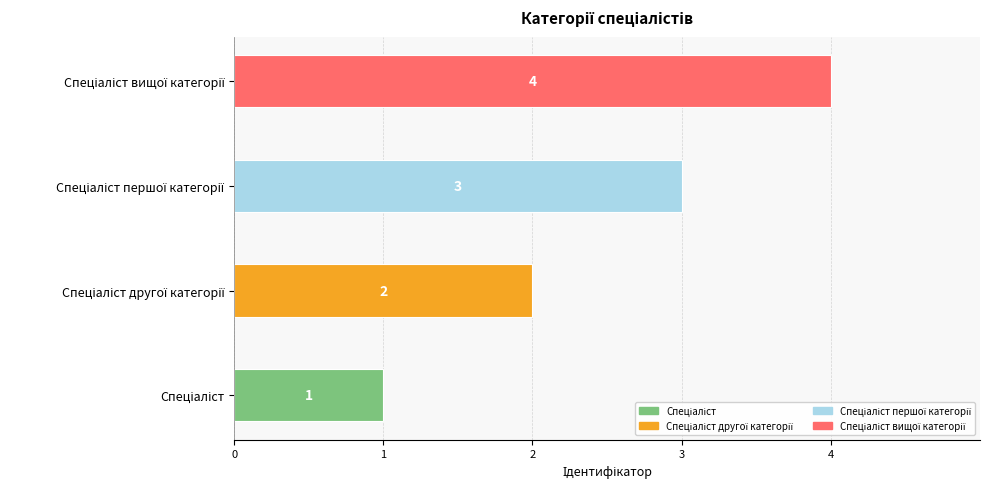

How many values are between 2 and 4?

3